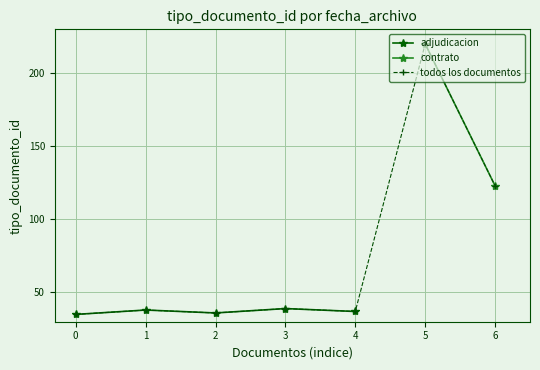

What is the value of the adjudicacion point at the 1st from the left?

35